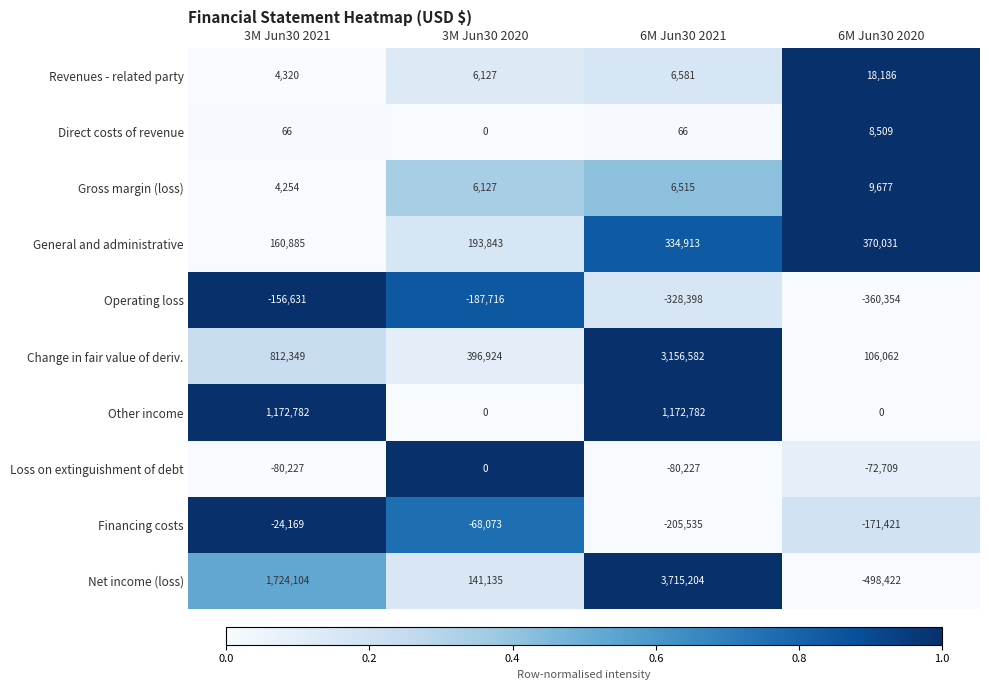

At how many categories does at least one series exceed 0?

4